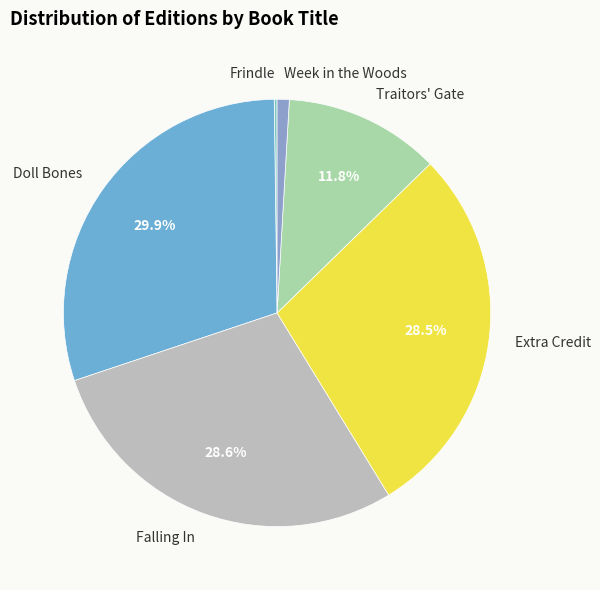

Which slice is the largest?

Doll Bones